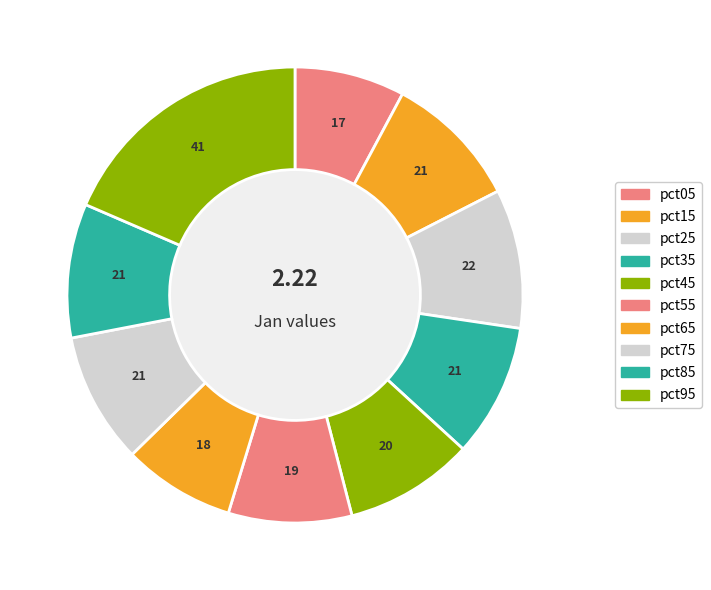

Count the number of slices in the pie.

10